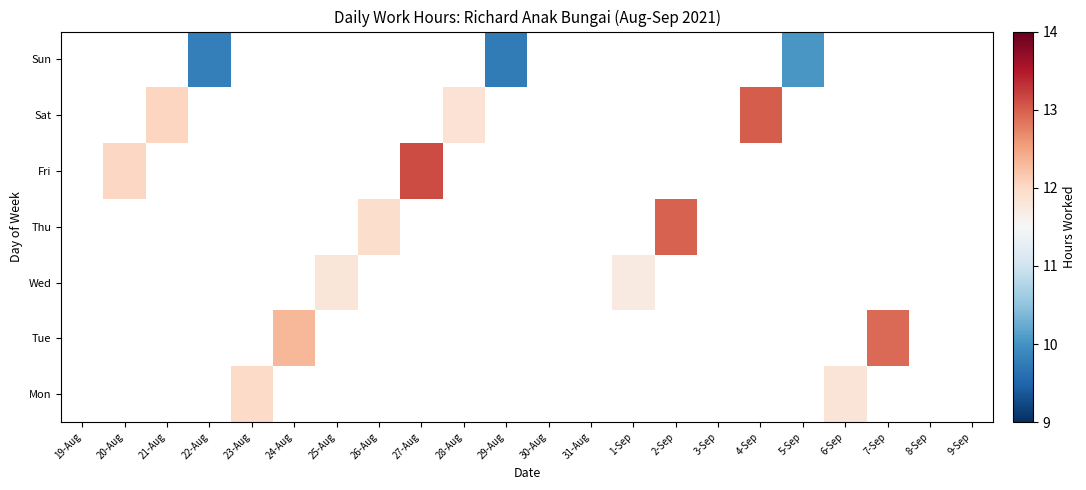

Count the number of data series in this chart.

7